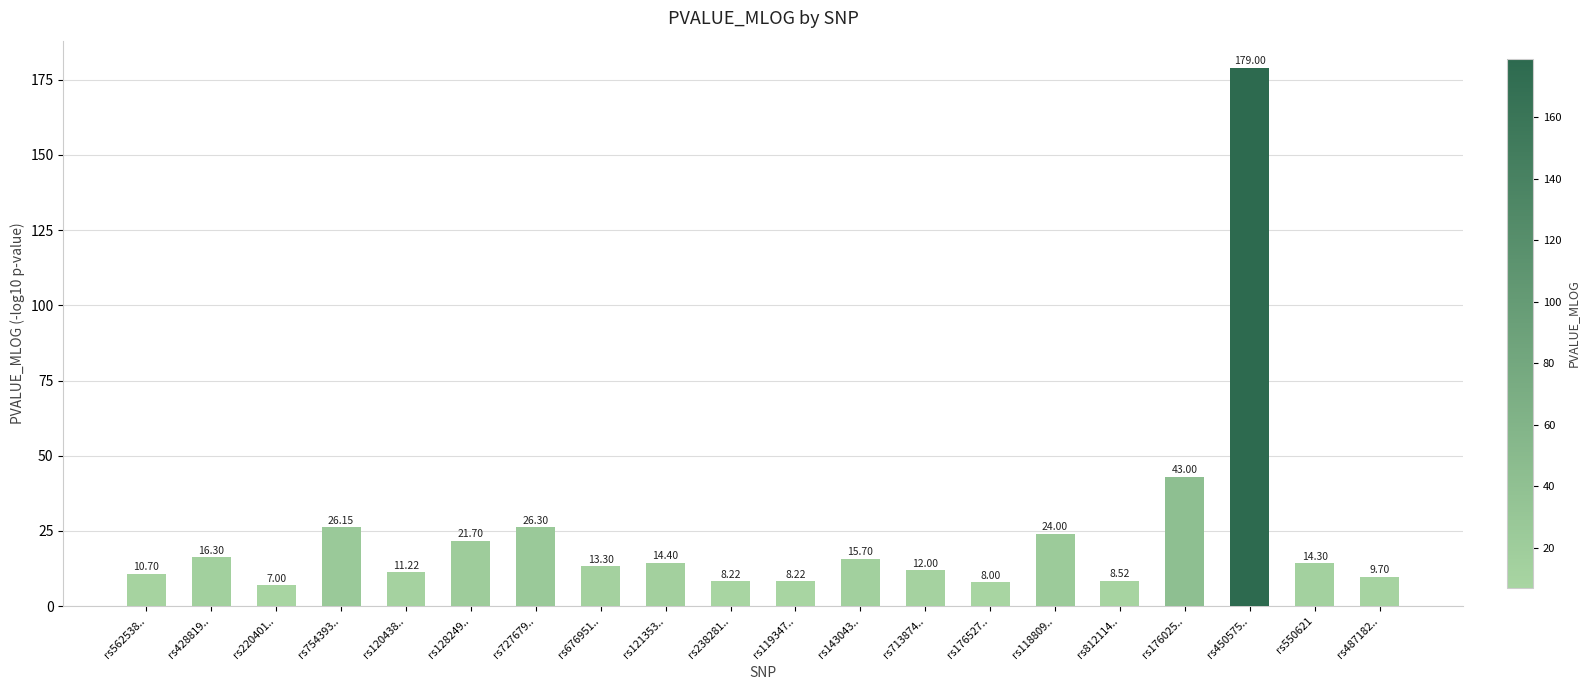

What is the change in value from rs727679.. to rs487182..?

-16.6